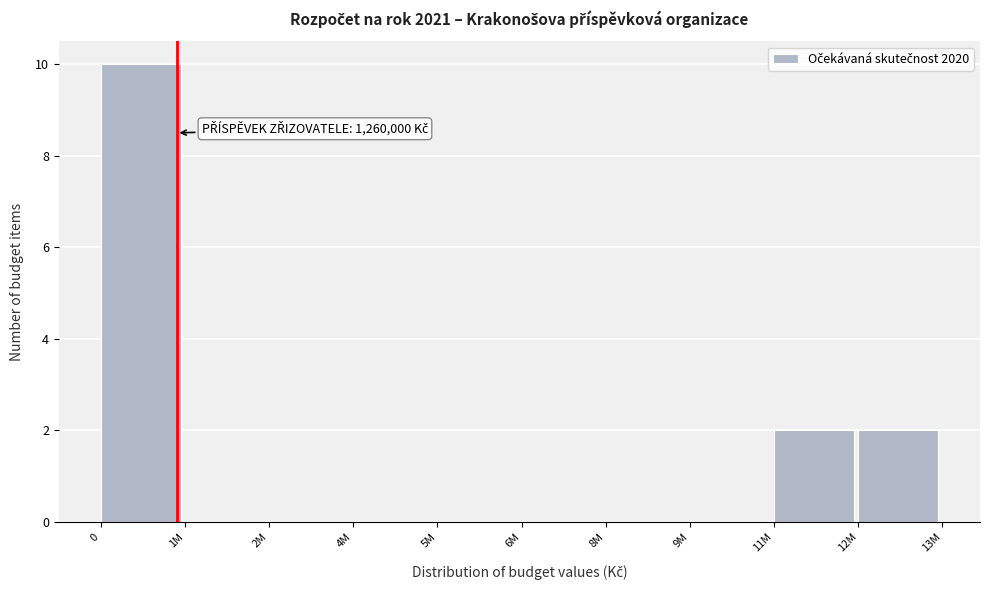

Reading left to right, transcribe all the data shown in this chart.

0=10	1M=0	2M=0	4M=0	5M=0	6M=0	8M=0	9M=0	11M=2	12M=2